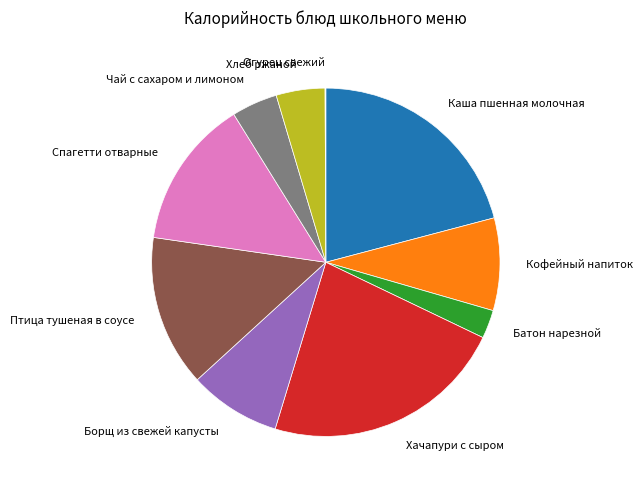

Which slice is the largest?

Хачапури с сыром